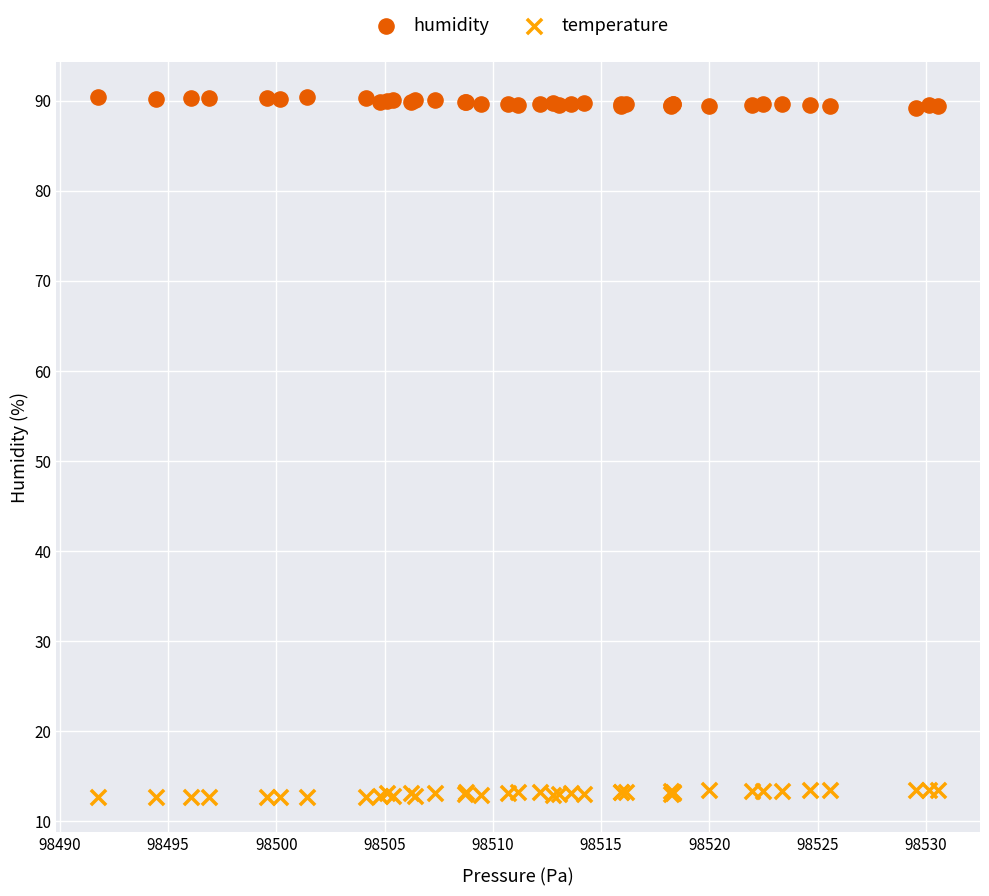

Which series reaches the minimum Y coordinate?

temperature